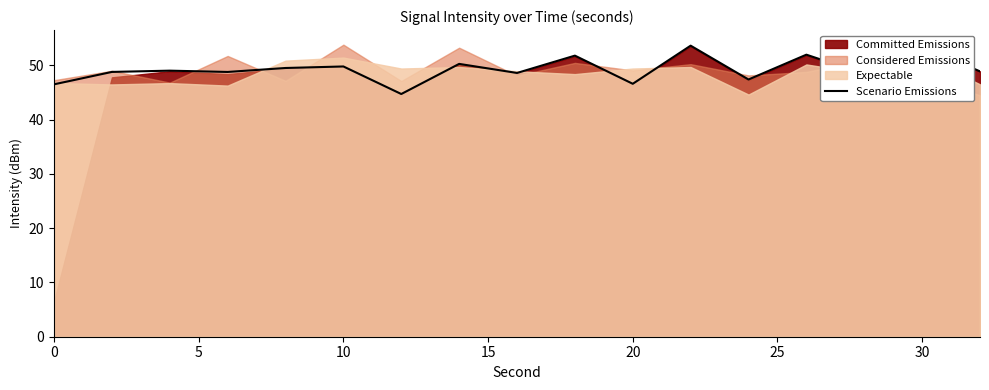

What is the maximum value for Scenario Emissions?

53.6